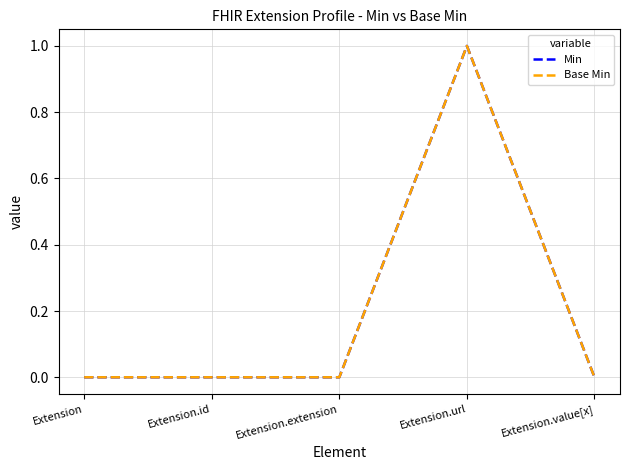

Does the chart have visible grid lines?

Yes